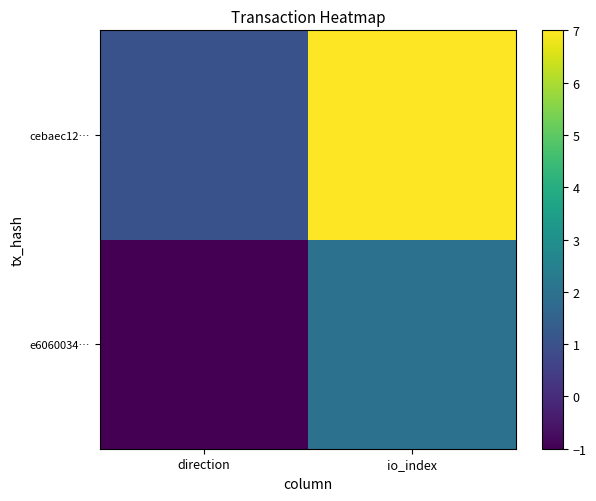

Between direction and io_index, which series saw the biggest shift?

cebaec12…